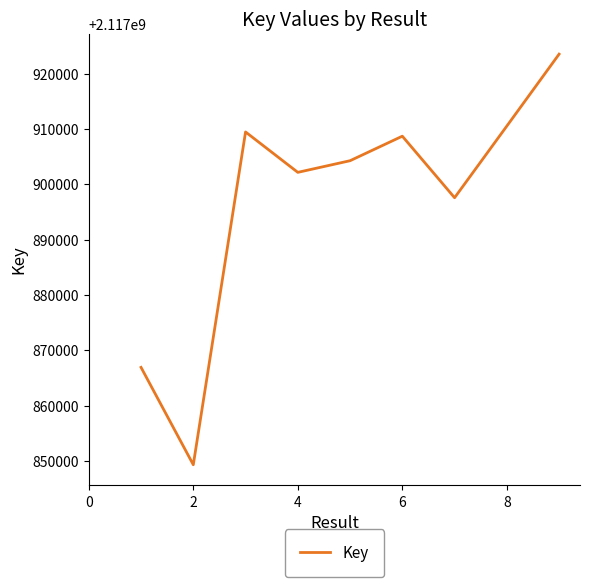

Count the number of categories in the chart.

9